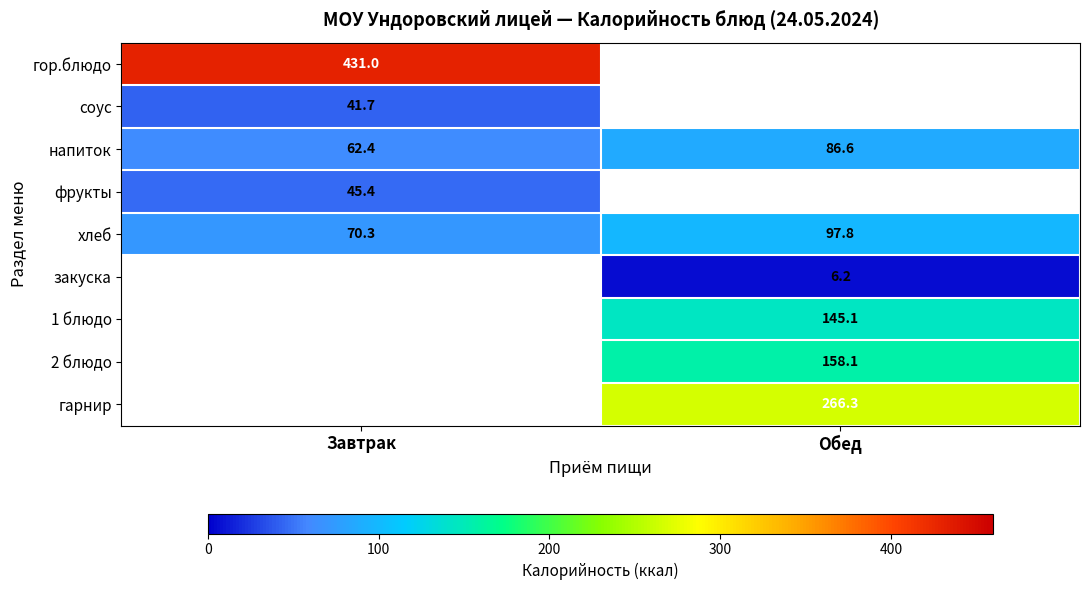

Which label corresponds to the smallest value in the chart?

Обед